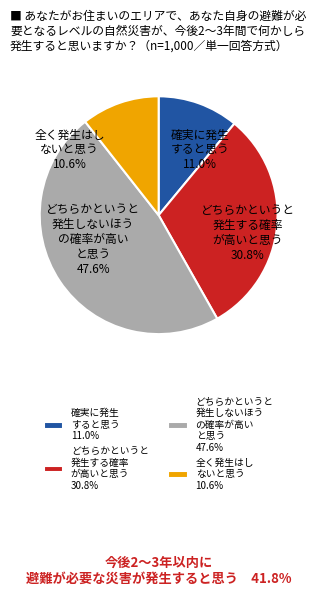

To the nearest percent, what is the average slice percentage?

25%